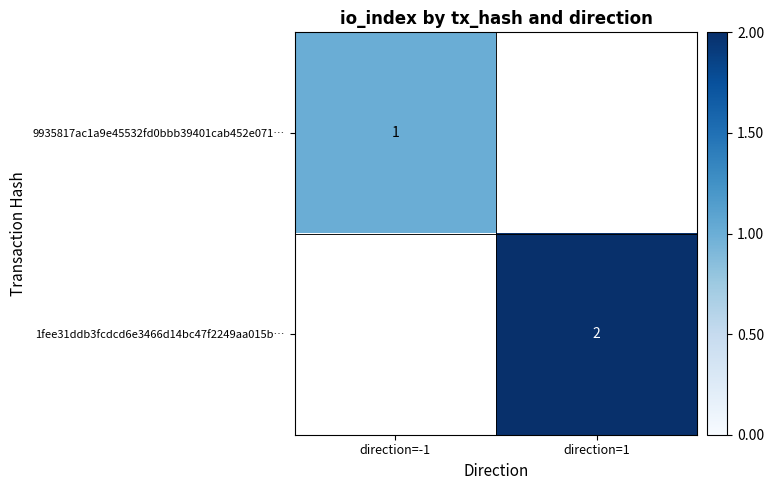

What is the minimum value shown in the chart?

1.0